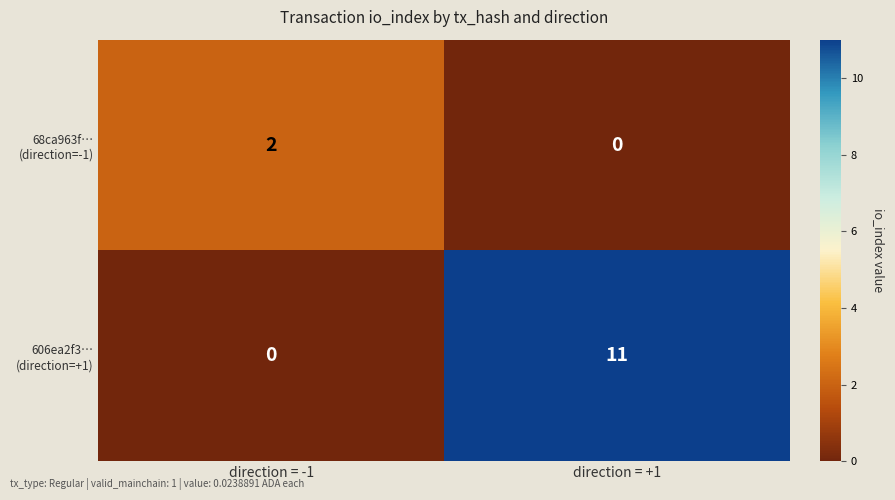

At which category is the sum across all series the highest?

direction = +1